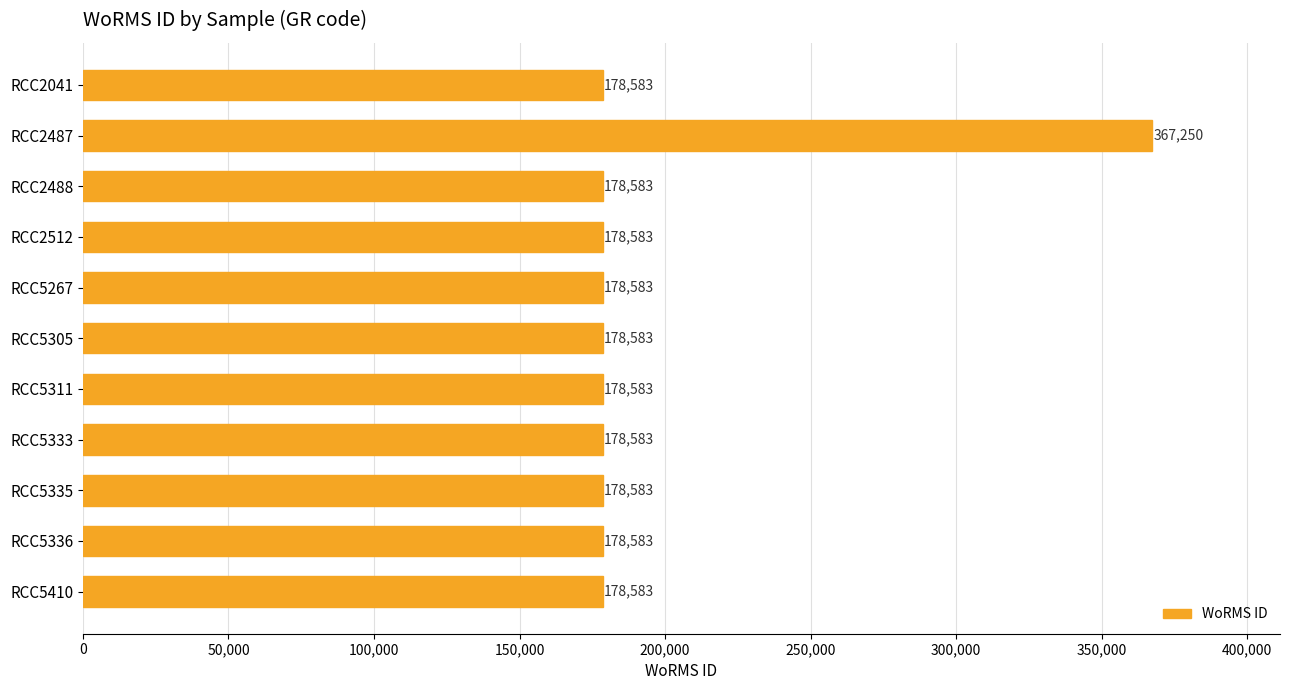

Is it true that the value at RCC2041 is 178583?

True